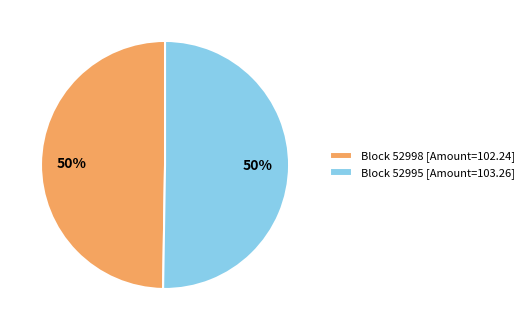

Is it true that Block 52995 [Amount=103.26] is 61% of the pie?

False